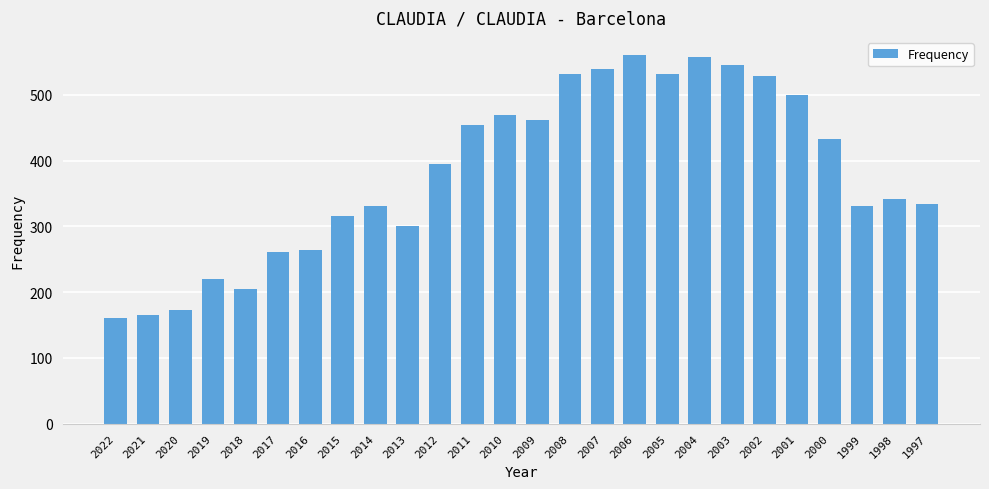

What is the difference between the maximum and second lowest values?

395